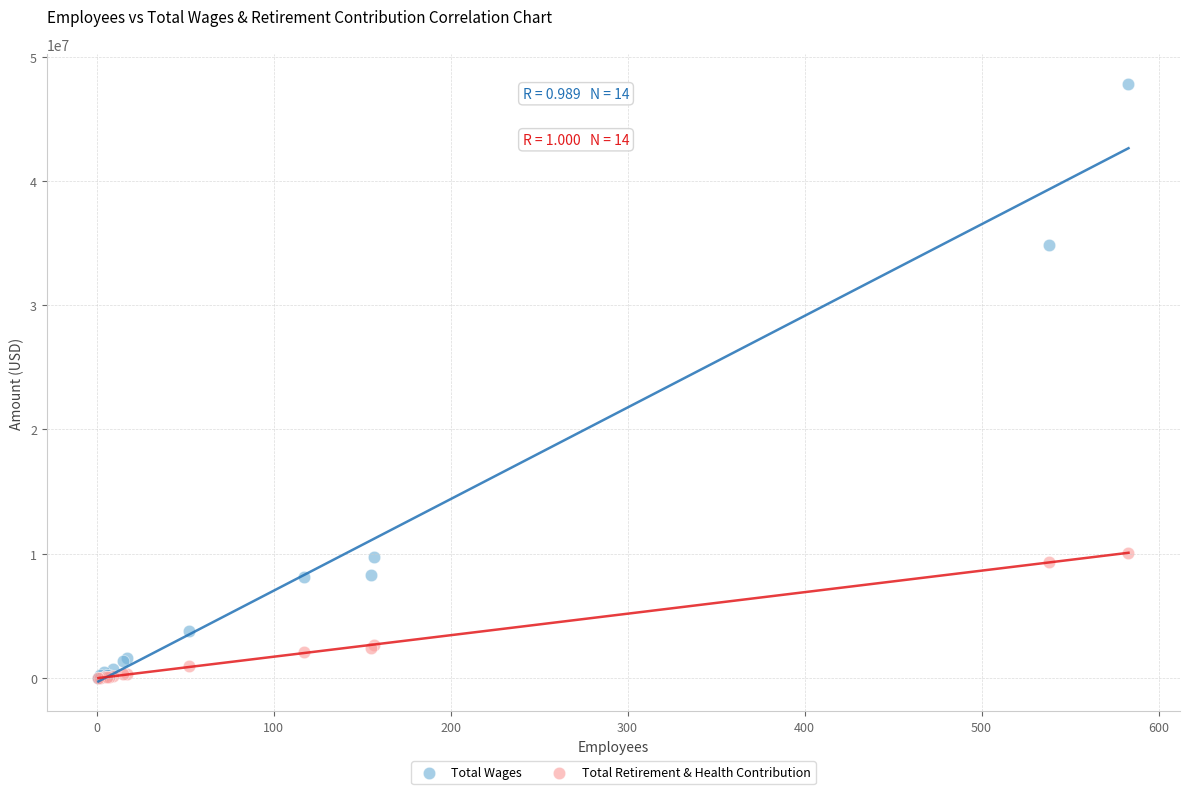

In the Total Wages series, what Y value is closest to 23918326?

34856084